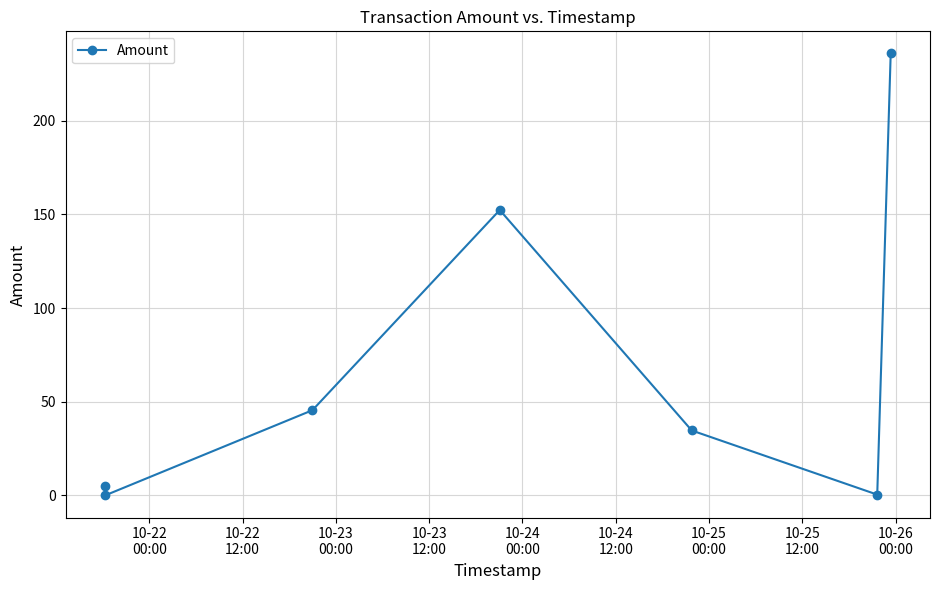

How many values are below 34?

3